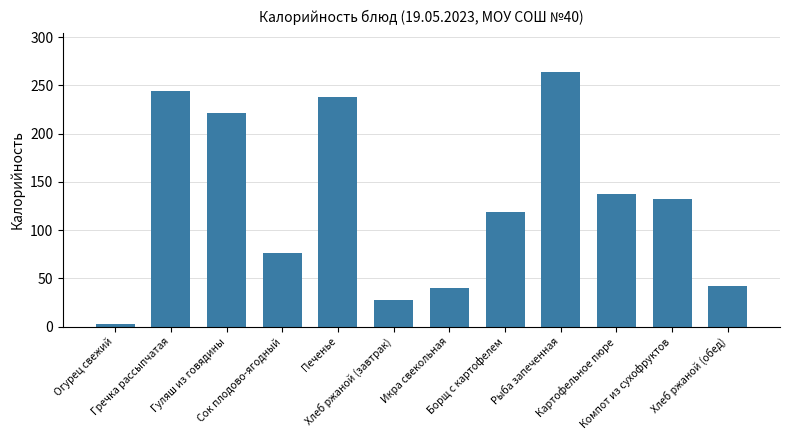

How many distinct data groups are displayed?

1